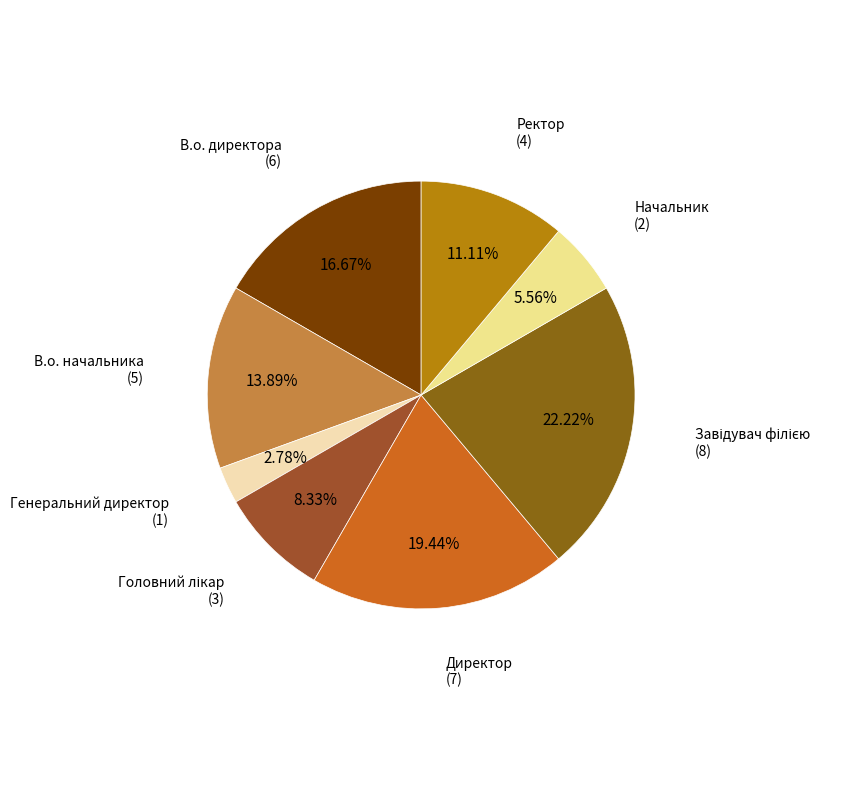

What is the largest slice in the pie chart?

Завідувач філією